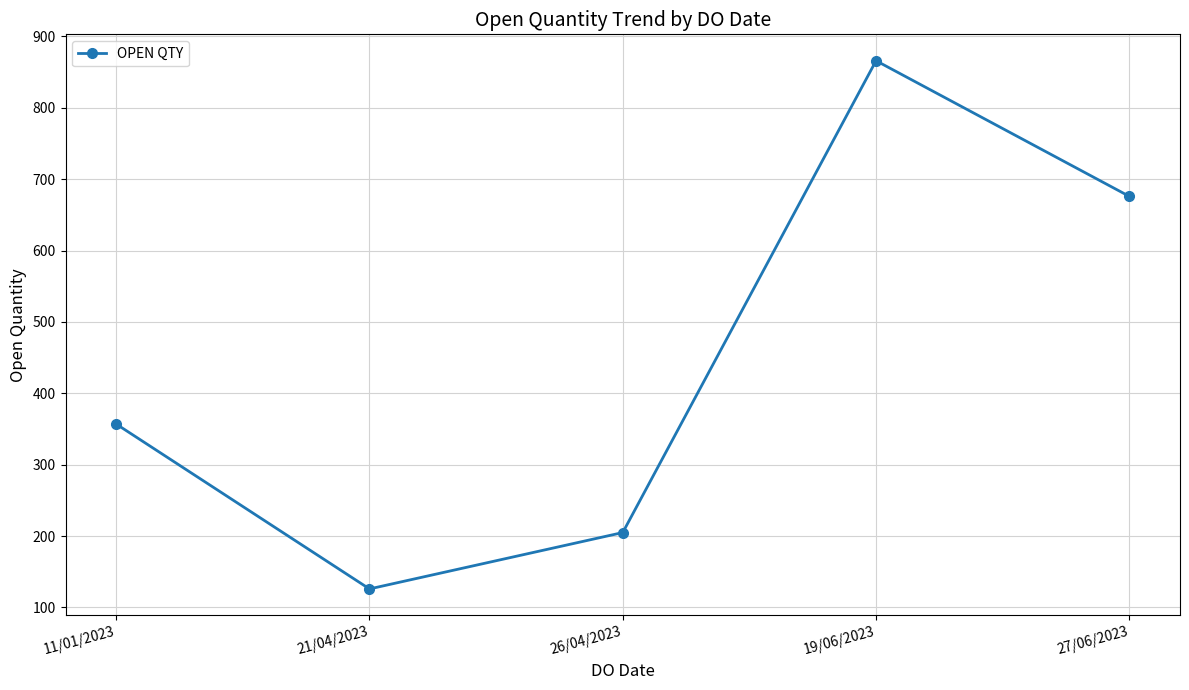

List the labels in order of value, largest first.

19/06/2023, 27/06/2023, 11/01/2023, 26/04/2023, 21/04/2023